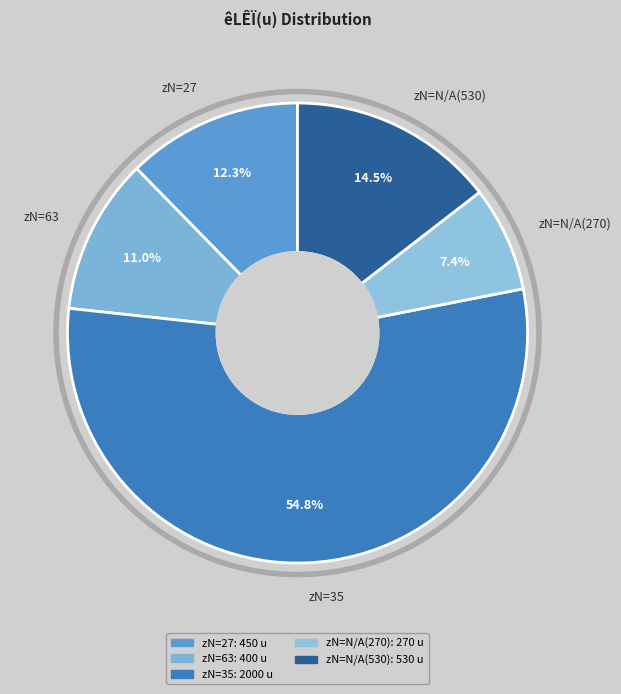

Is there a majority slice in this chart?

Yes